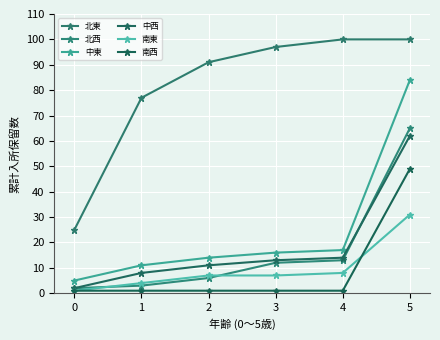

At 2, list the series in order from smallest to largest.

南西, 北西, 南東, 中西, 中東, 北東